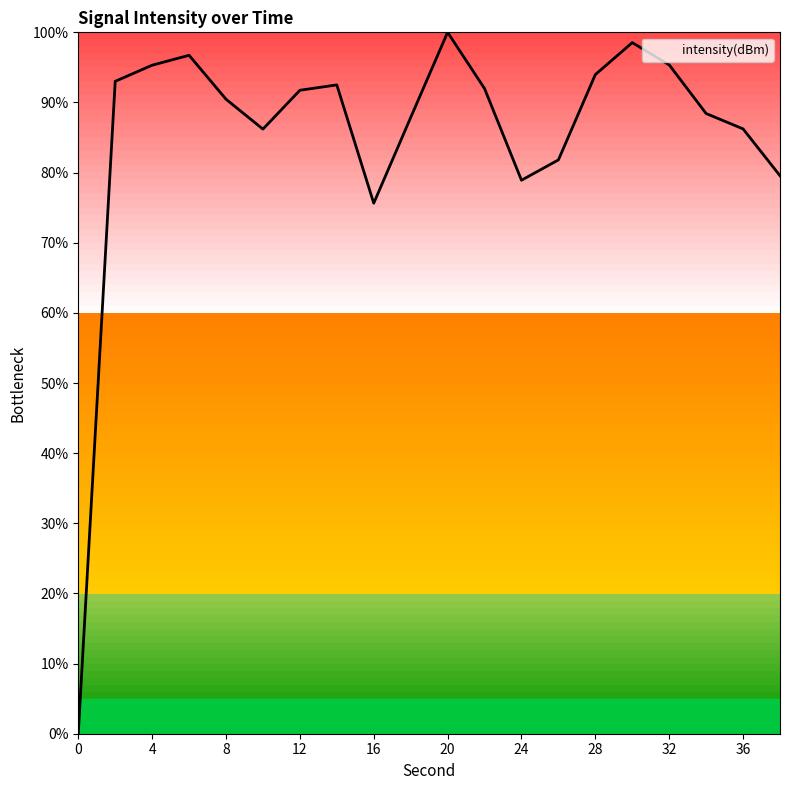

Count the number of categories in the chart.

20